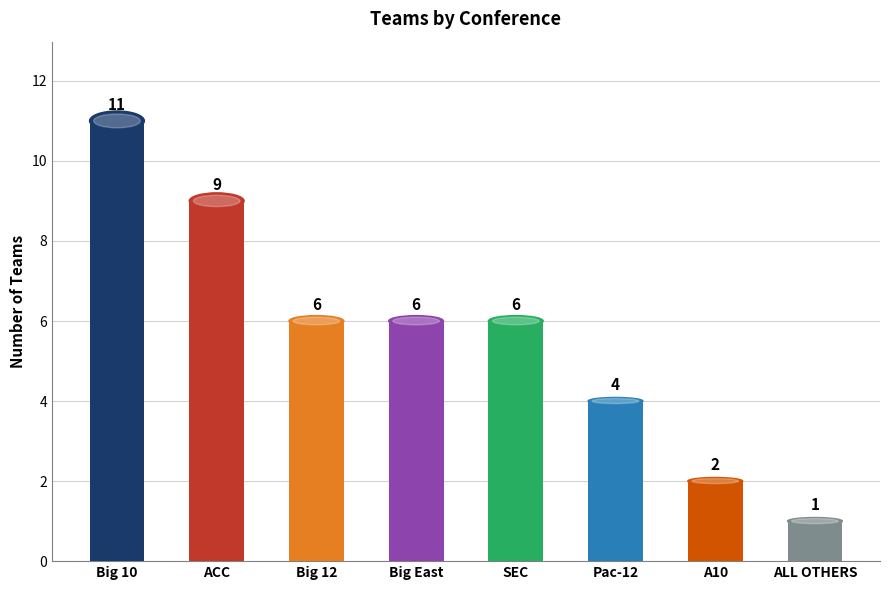

The value at Big East is 6. True or false?

True